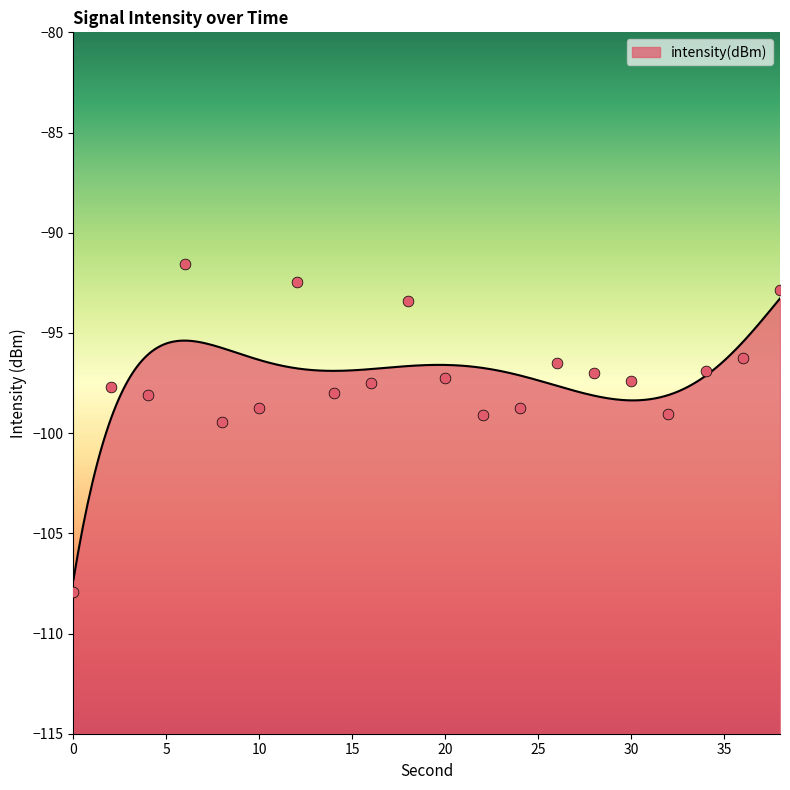

What is the change in value from 14 to 26?

+1.5